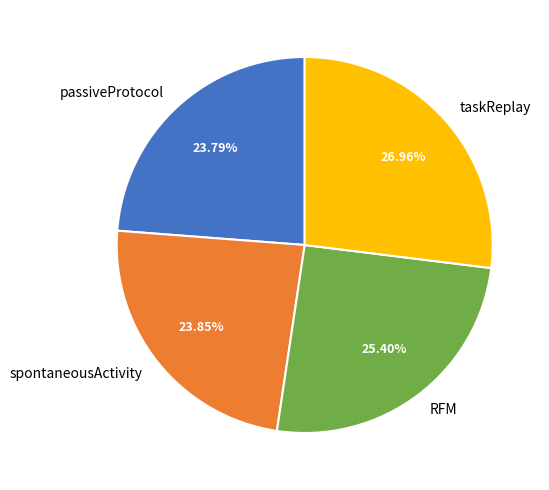

Does taskReplay represent more than half of the total?

No